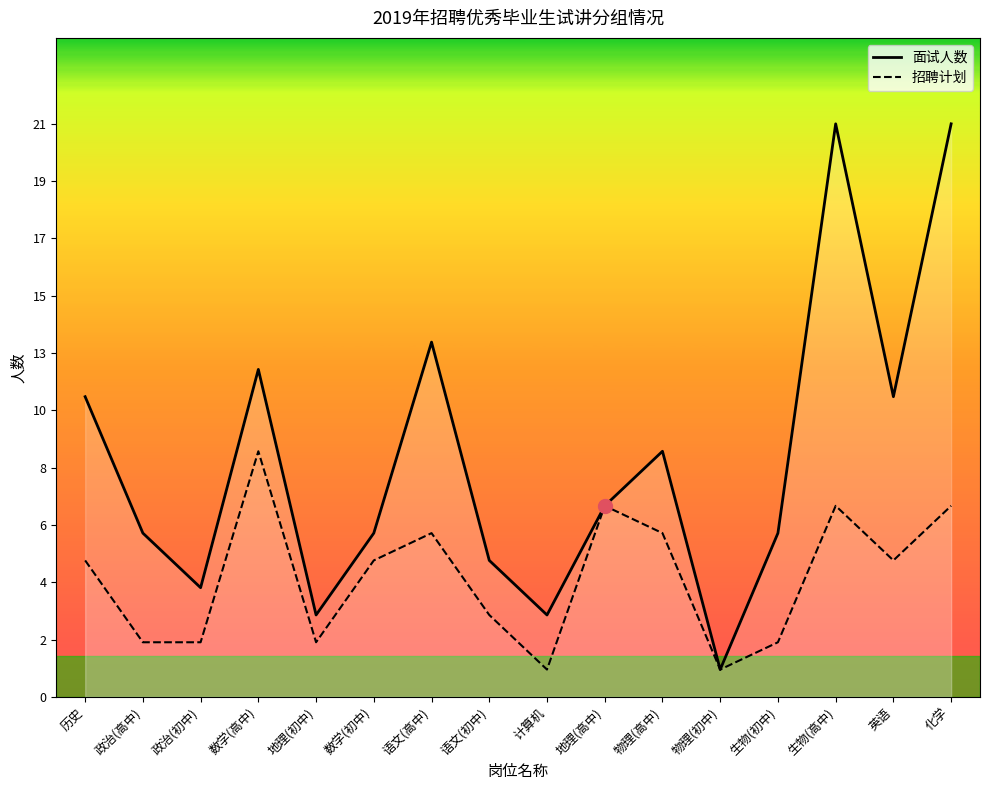

What is the greatest value displayed?

21